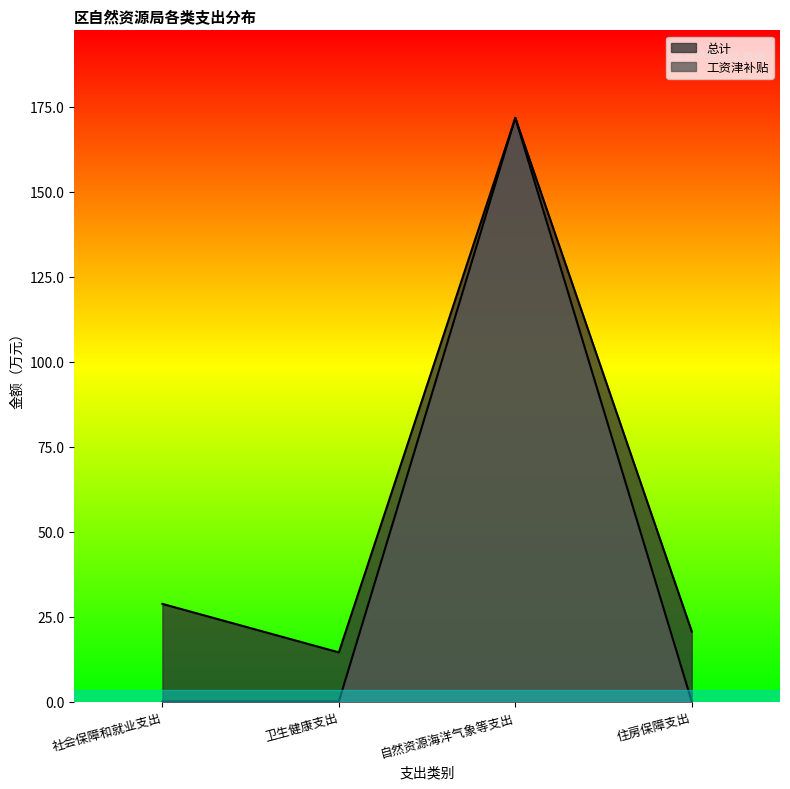

Does the chart have visible grid lines?

No